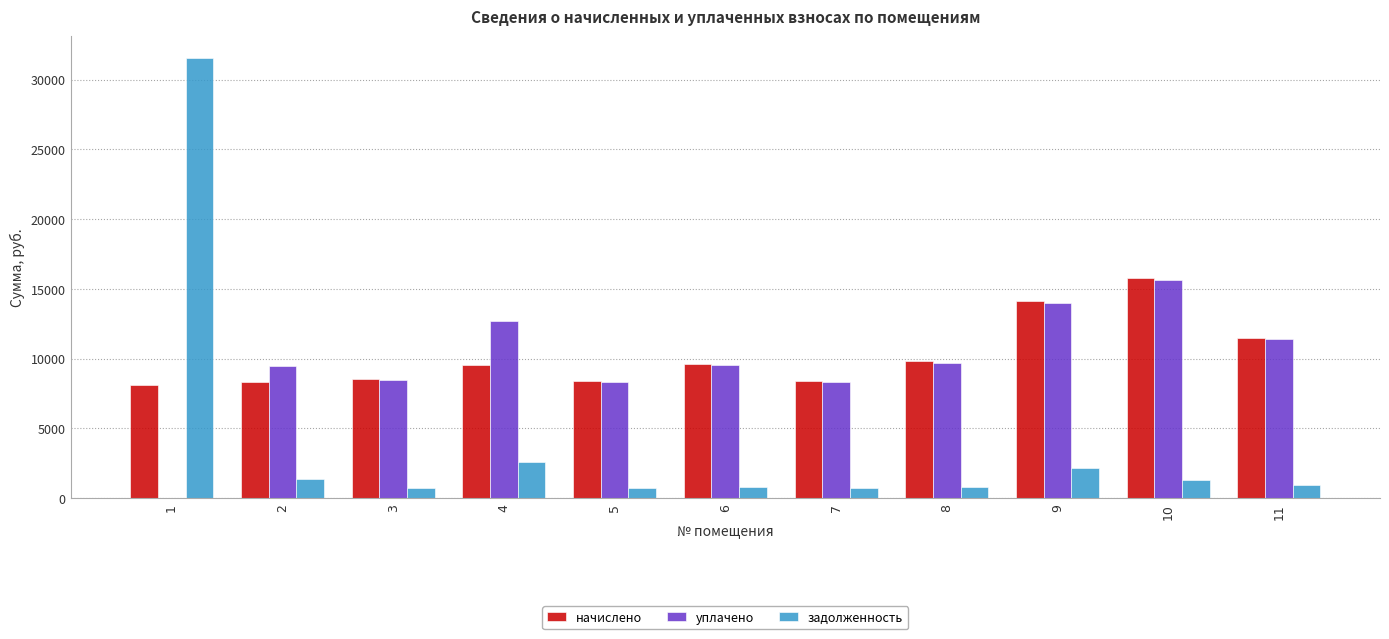

What is the total value across all series at 9?

30295.9